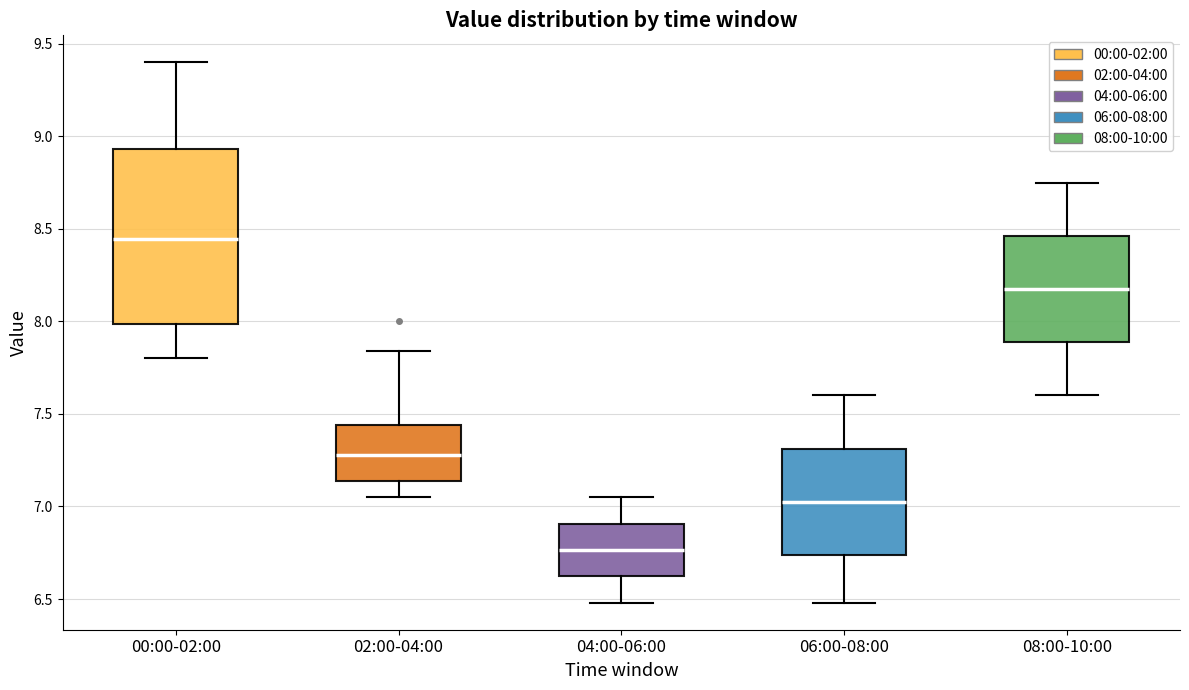

Which box is the tallest, from its lower edge to its upper edge?

00:00-02:00